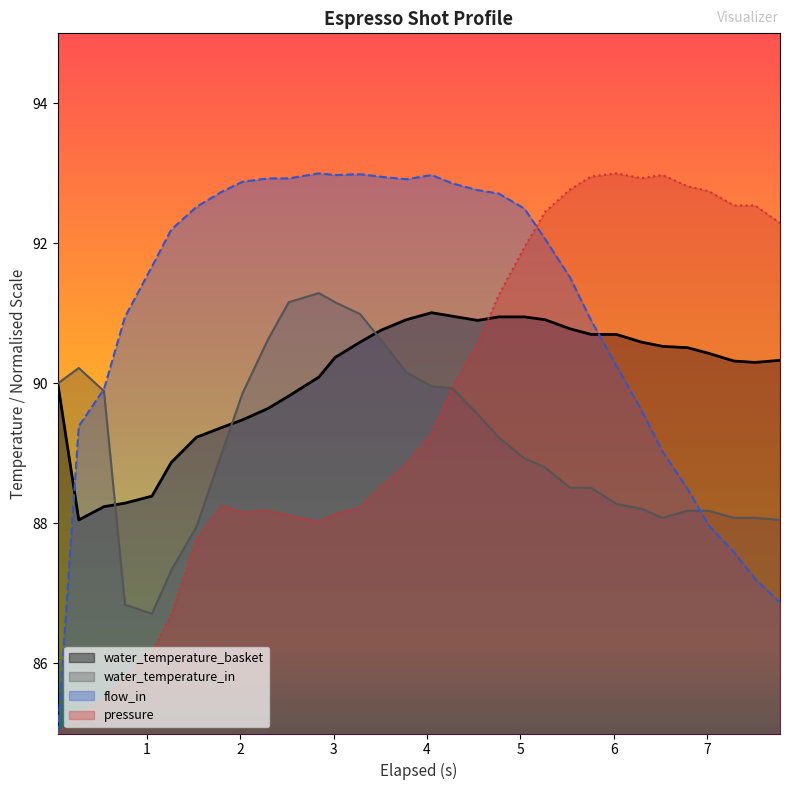

Which series has the largest total across all categories?

flow_in